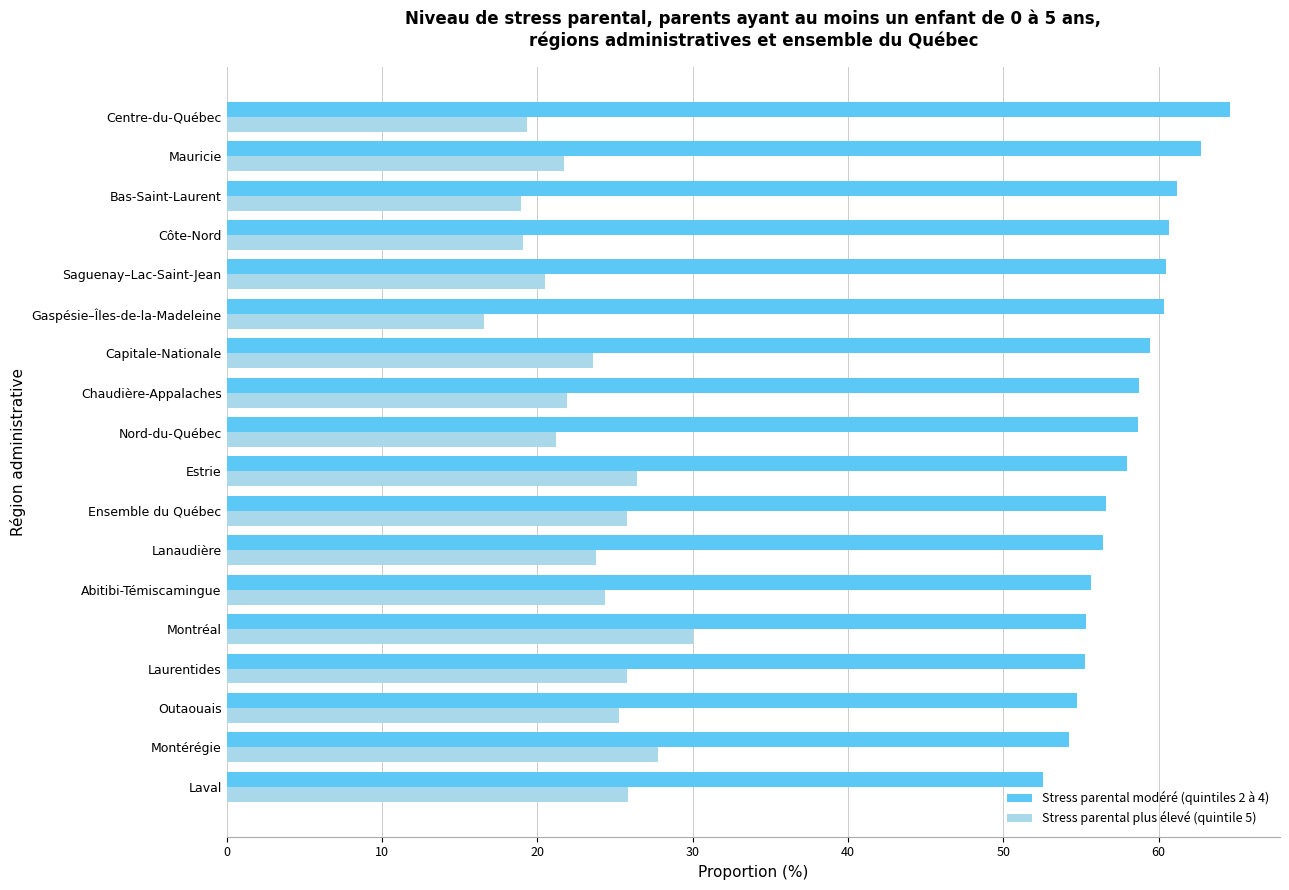

How many categories are shown in the chart?

18